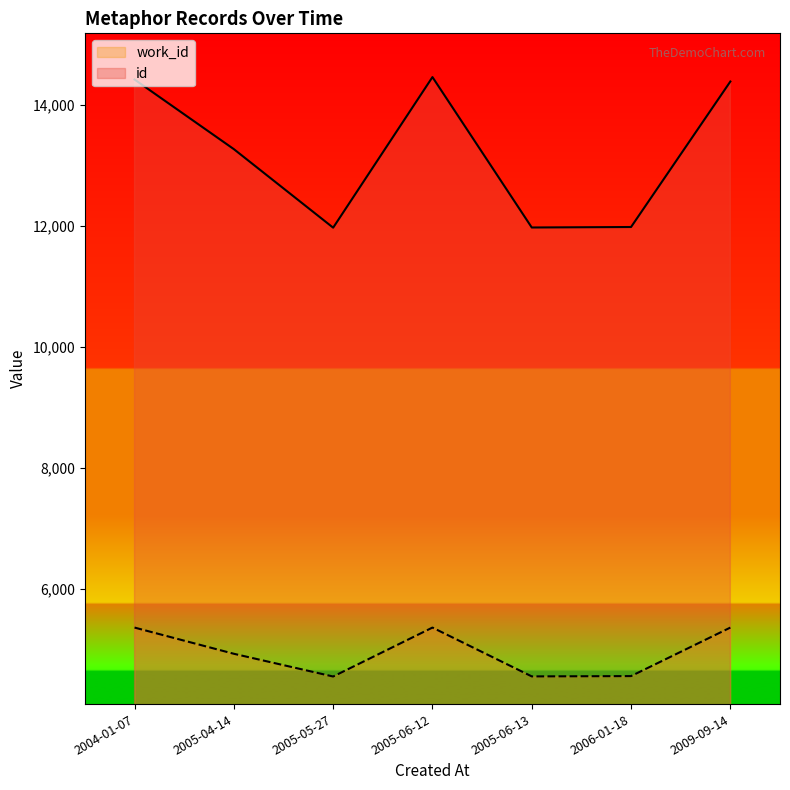

Where does the id series first go above 13274?

2004-01-07